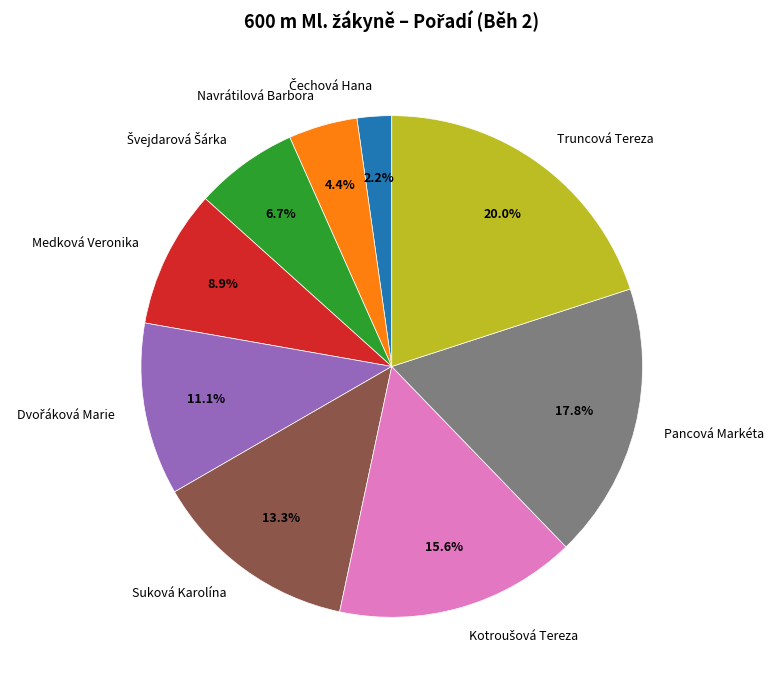

Approximately how many times larger is the value at Navrátilová Barbora compared to Medková Veronika?

0.5